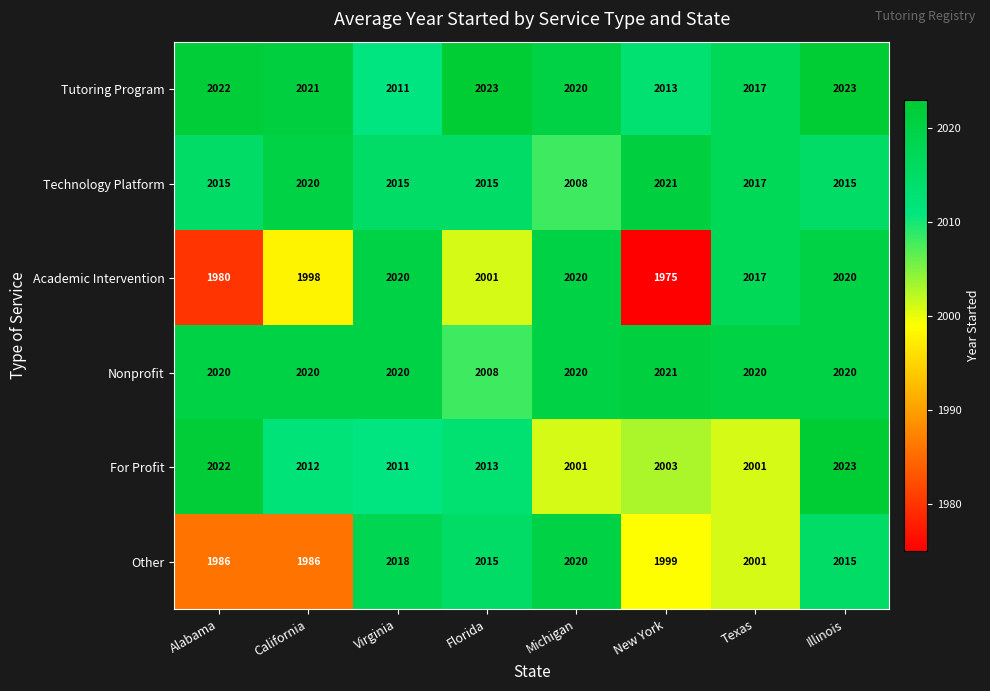

What is the difference between the second highest and minimum values in the Technology Platform series?

12